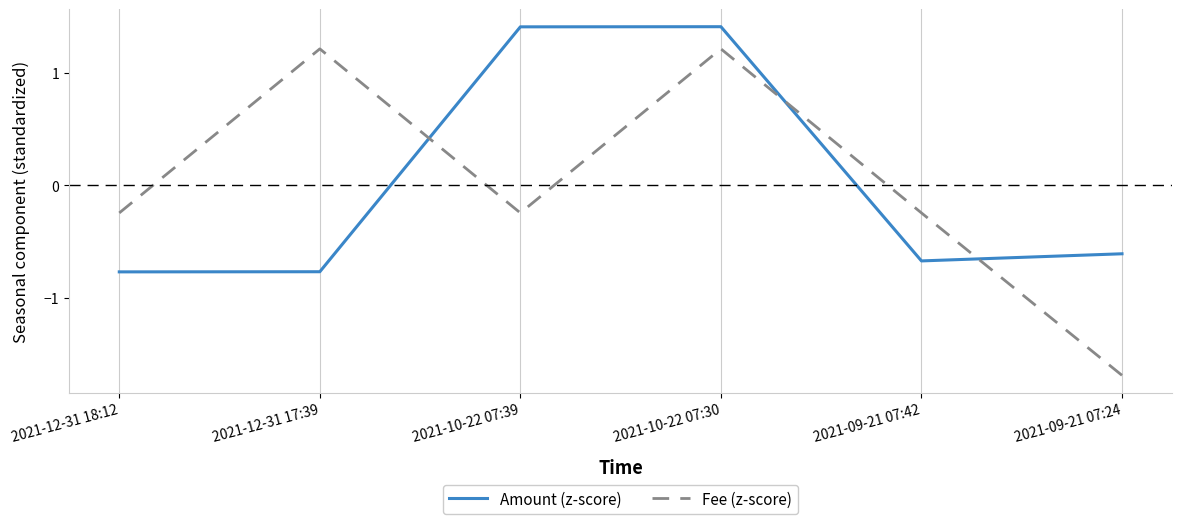

What position from the right is 2021-12-31 18:12?

6